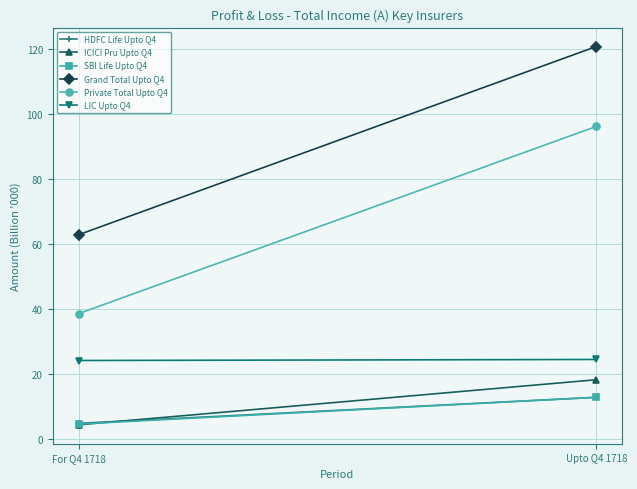

At which label does Private Total Upto Q4 first exceed 96?

Upto Q4 1718